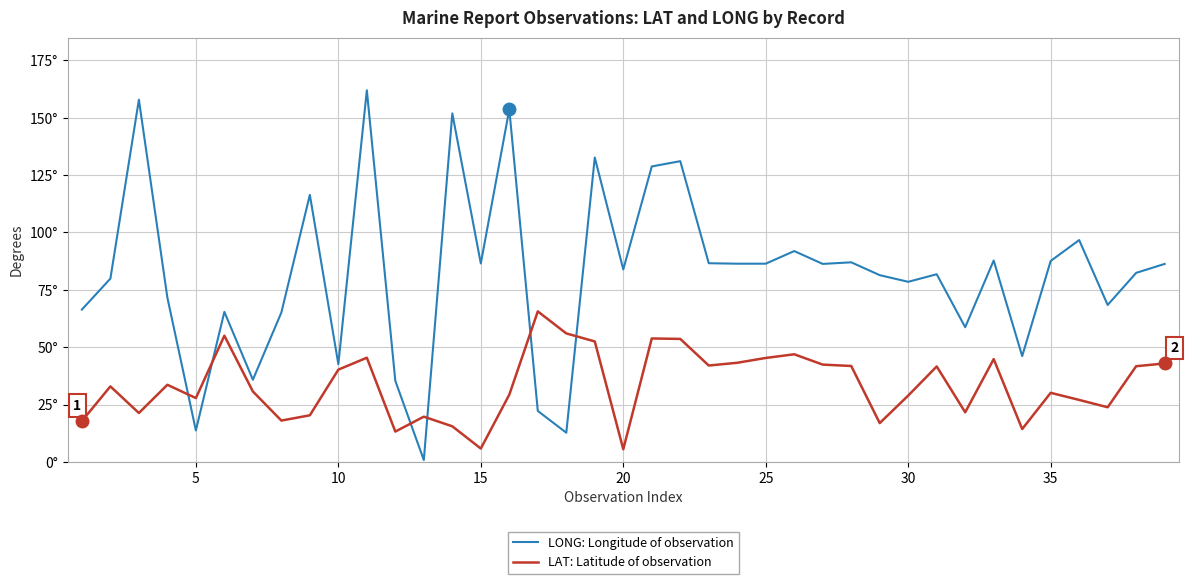

True or false: LONG: Longitude of observation has more than 0 interior local peaks.

True